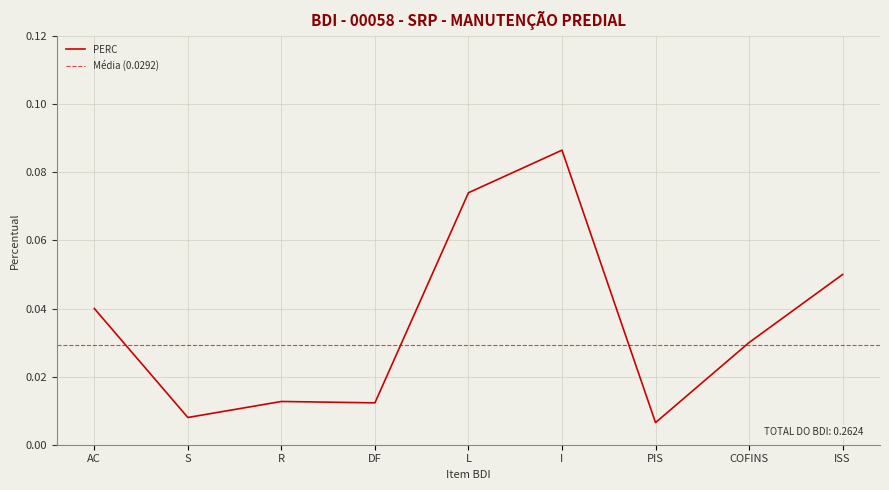

Is this an area chart (filled region under the line)?

No